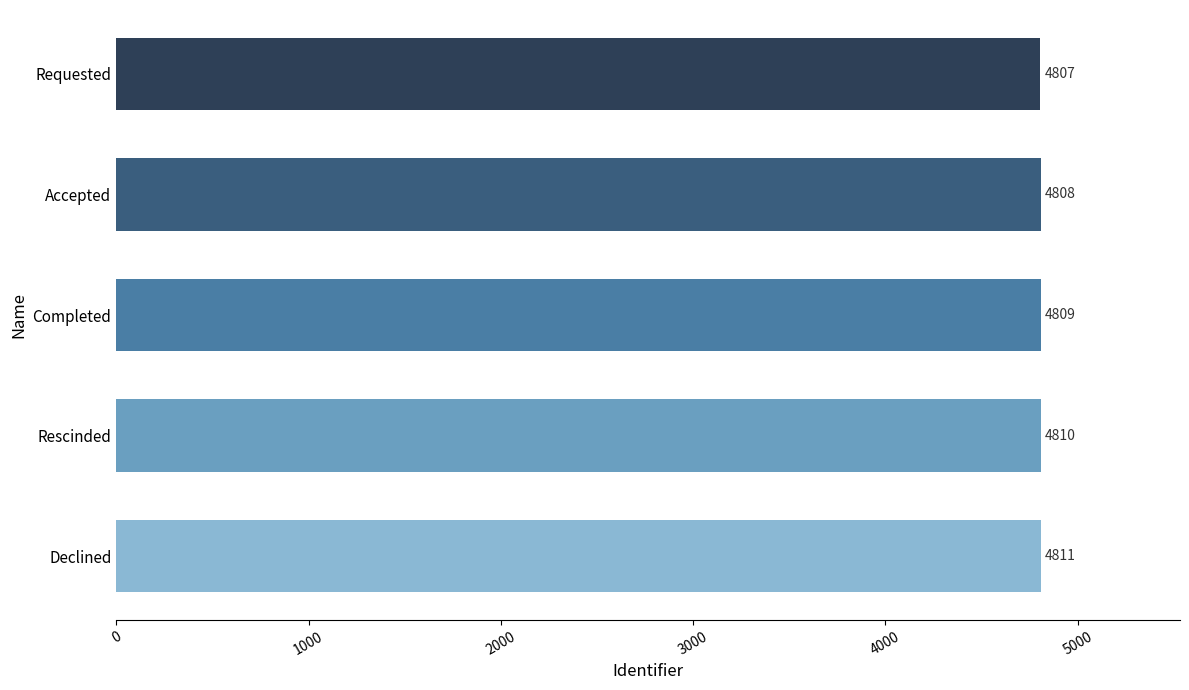

Rank the categories by value from lowest to highest.

Requested, Accepted, Completed, Rescinded, Declined